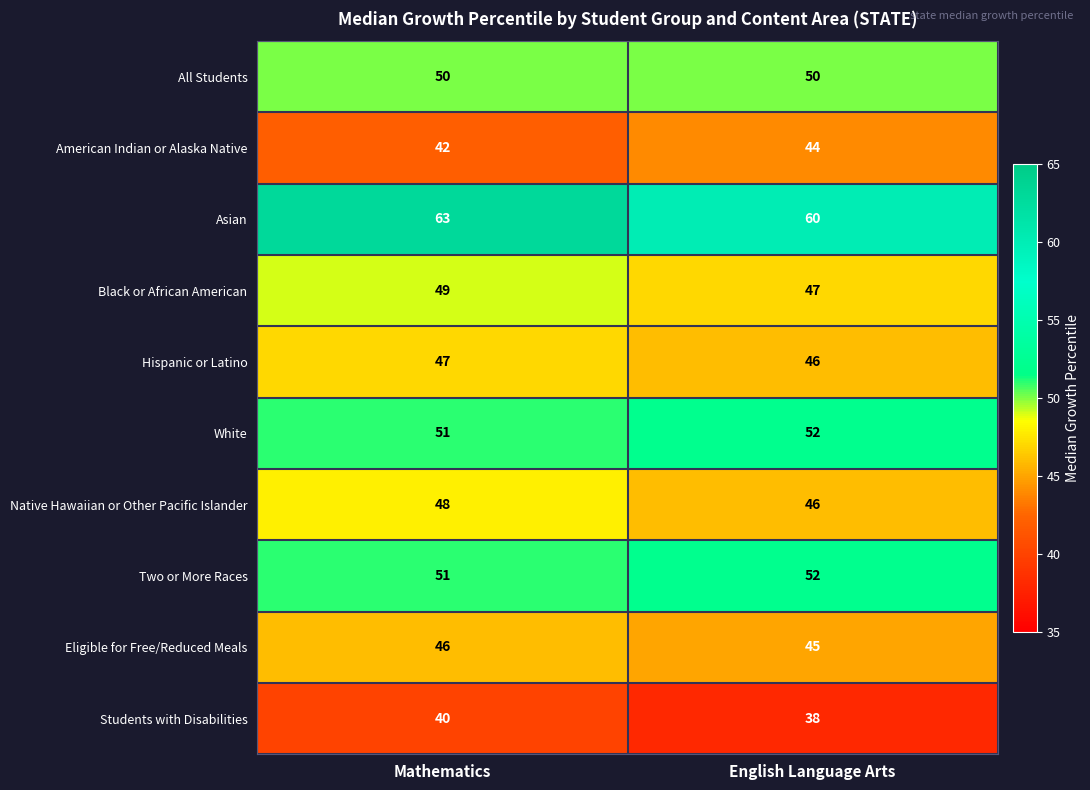

True or false: Students with Disabilities has a value of 8 at Mathematics.

False